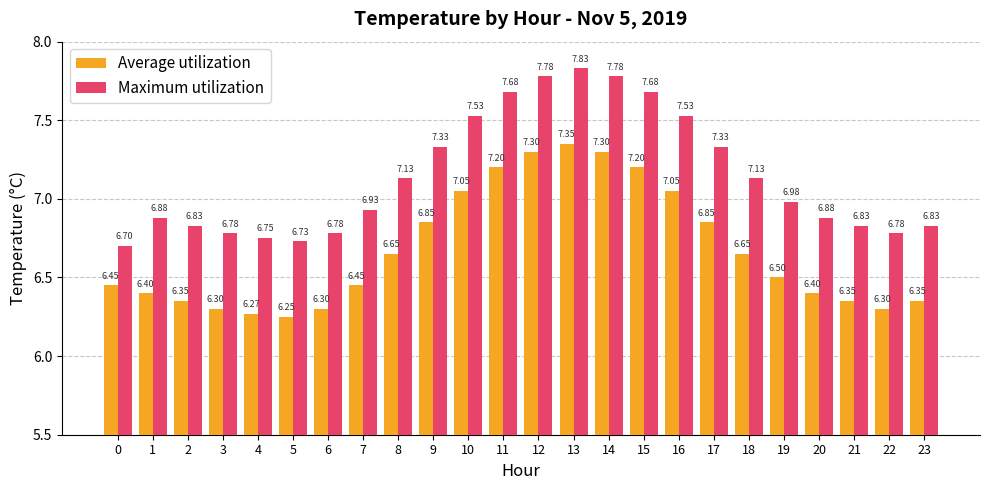

How many bars are there in each group?

2